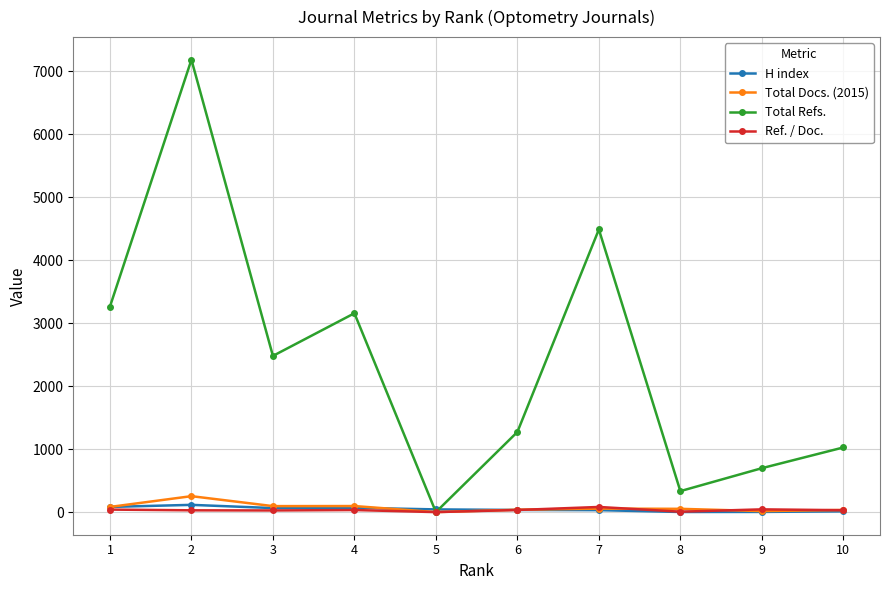

What is the approximate value of H index at 9?

3.0